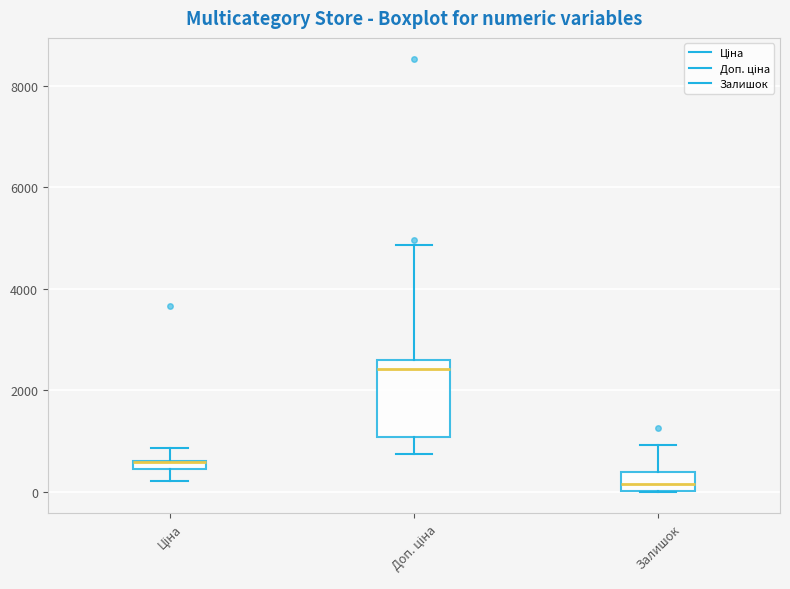

Comparing the boxes themselves (not the whiskers), which one is the tallest?

Доп. ціна